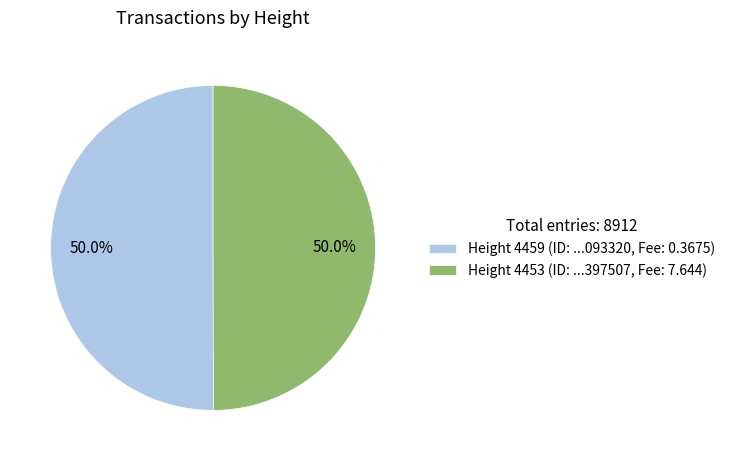

To the nearest percent, what is the average slice percentage?

50%